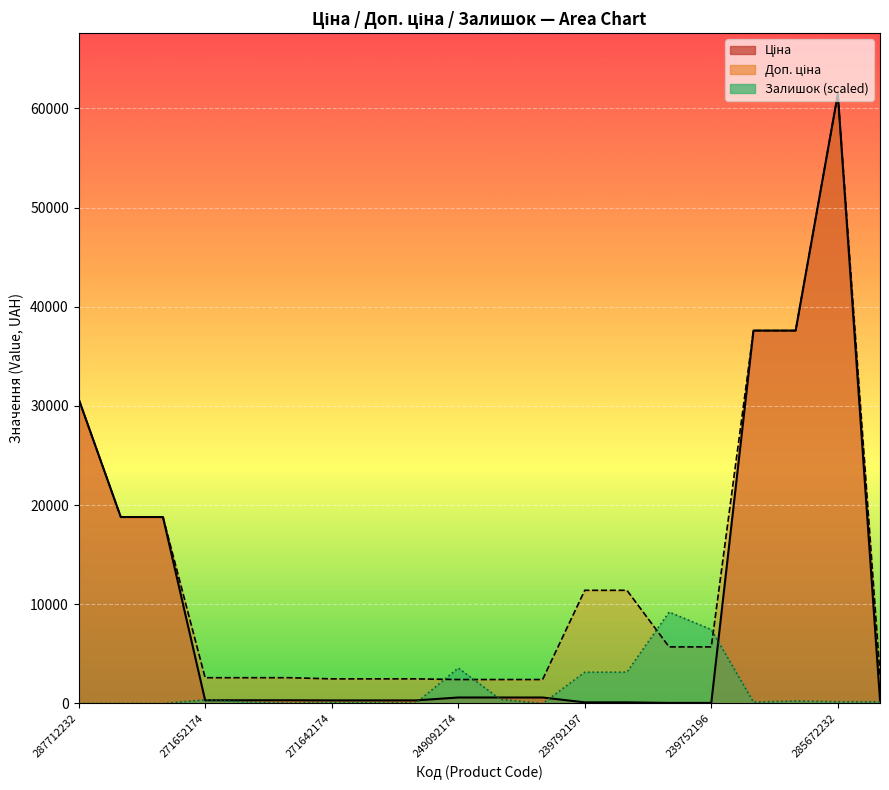

How many data points in Доп. ціна are less than 5705?

10